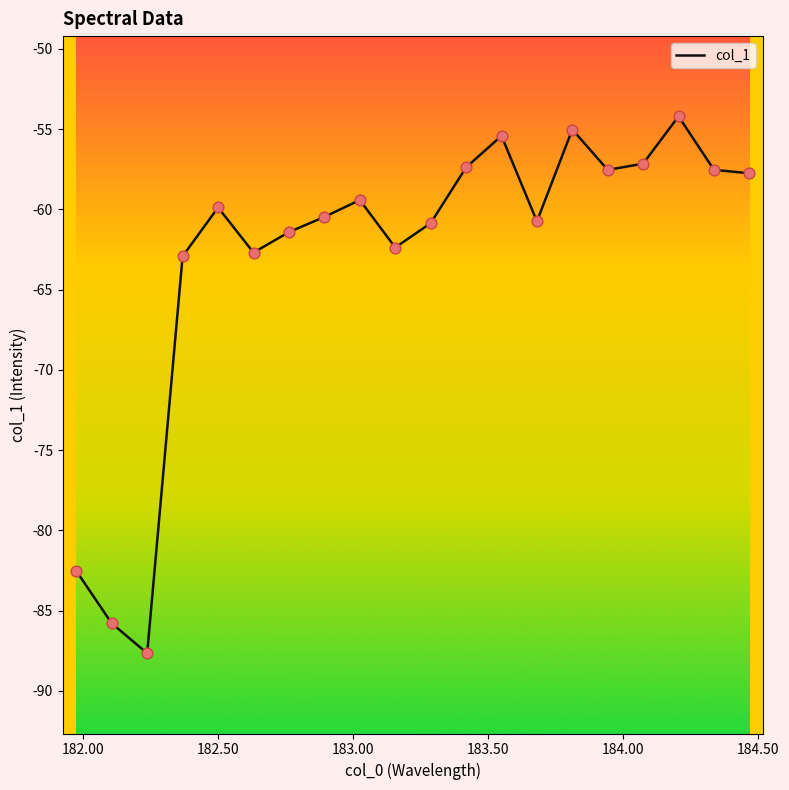

What is the minimum value shown in the chart?

-87.7